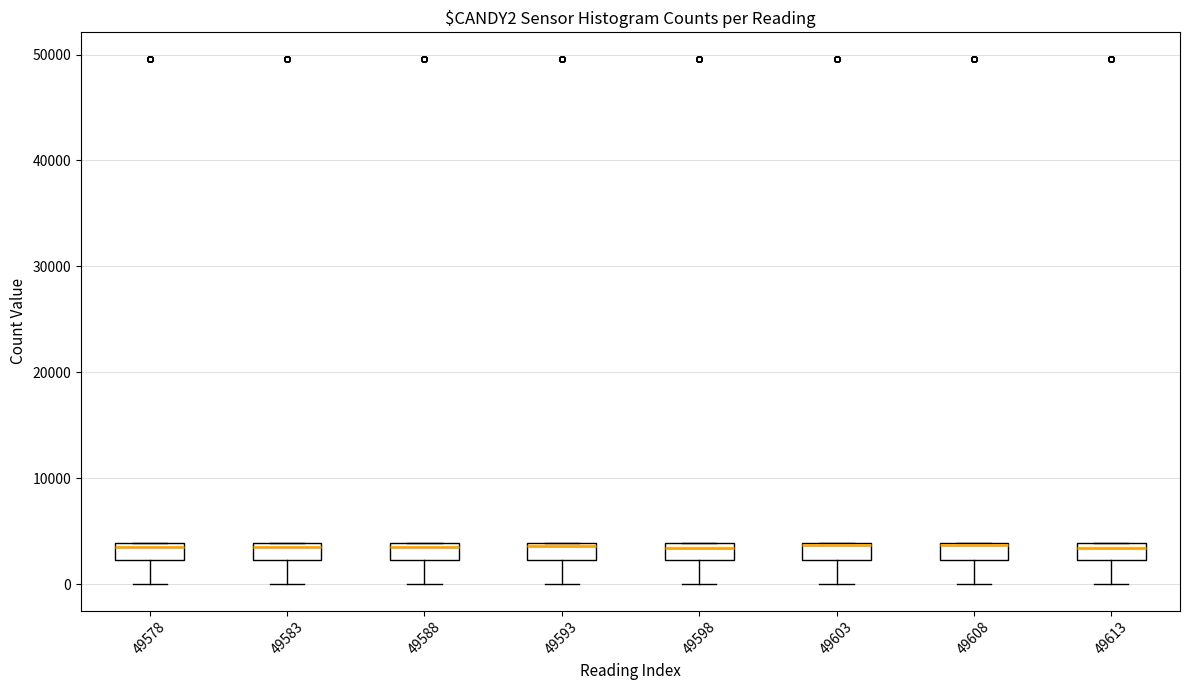

Reading left to right, read every box against the y-axis: the position of its median line, the range the box covers, and the ends of its whiskers. The values are not printed on the chart, so give them approximately, as read against the axis.

49578: median 4000 (just below the box's upper edge), box 2000 to 4000, whiskers 0 to 4000
49583: median 3000, box 2000 to 4000, whiskers 0 to 4000
49588: median 3000, box 2000 to 4000, whiskers 0 to 4000
49593: median 4000 (just below the box's upper edge), box 2000 to 4000, whiskers 0 to 4000
49598: median 3000, box 2000 to 4000, whiskers 0 to 4000
49603: median 4000 (drawn on the box's upper edge), box 2000 to 4000, whiskers 0 to 4000
49608: median 4000 (drawn on the box's upper edge), box 2000 to 4000, whiskers 0 to 4000
49613: median 3000, box 2000 to 4000, whiskers 0 to 4000